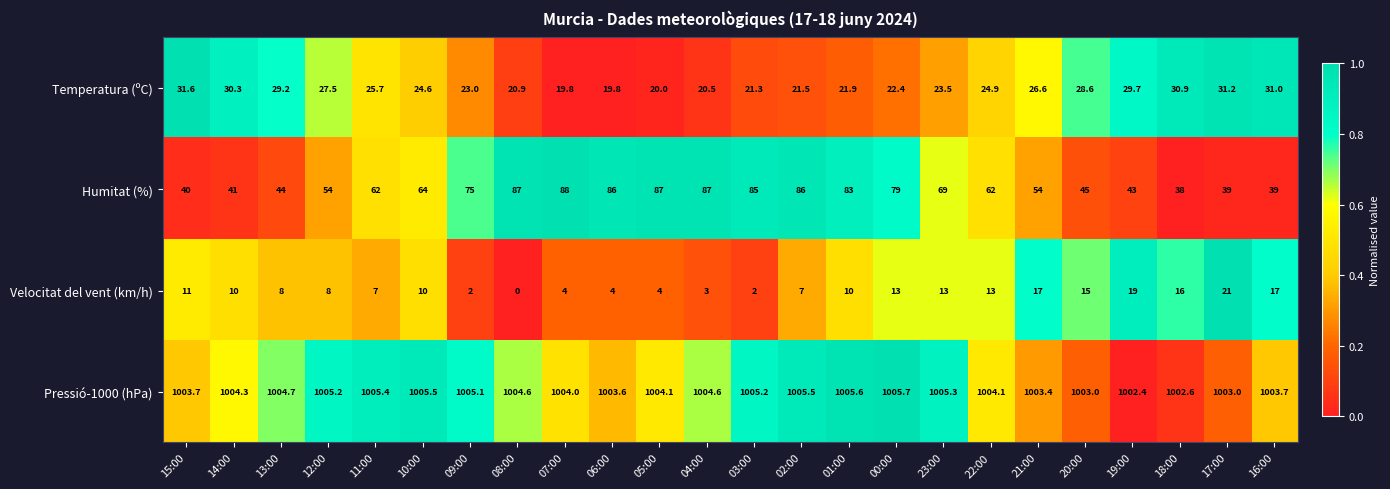

What is the sum of the Velocitat del vent (km/h) values at 17:00 and 22:00?

34.0